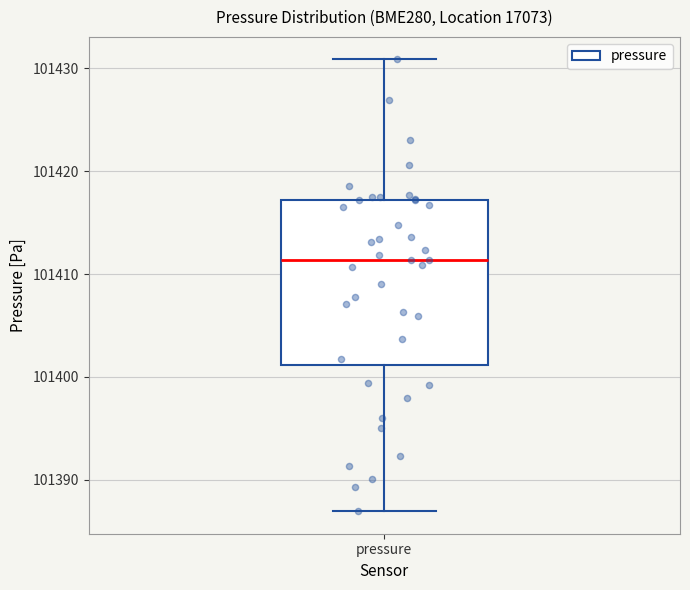

Where does the upper whisker of the box for pressure end on the y-axis? The values are not printed on the chart, so give them approximately, as read against the axis.

101431